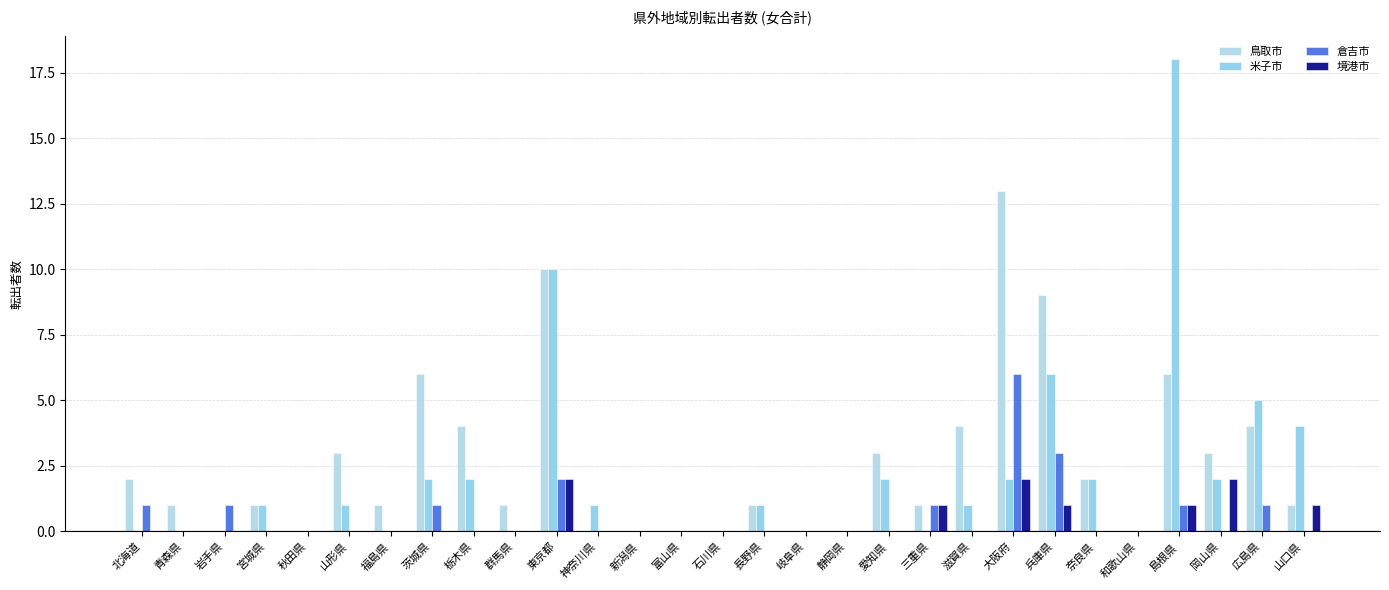

How many groups of bars are there?

29